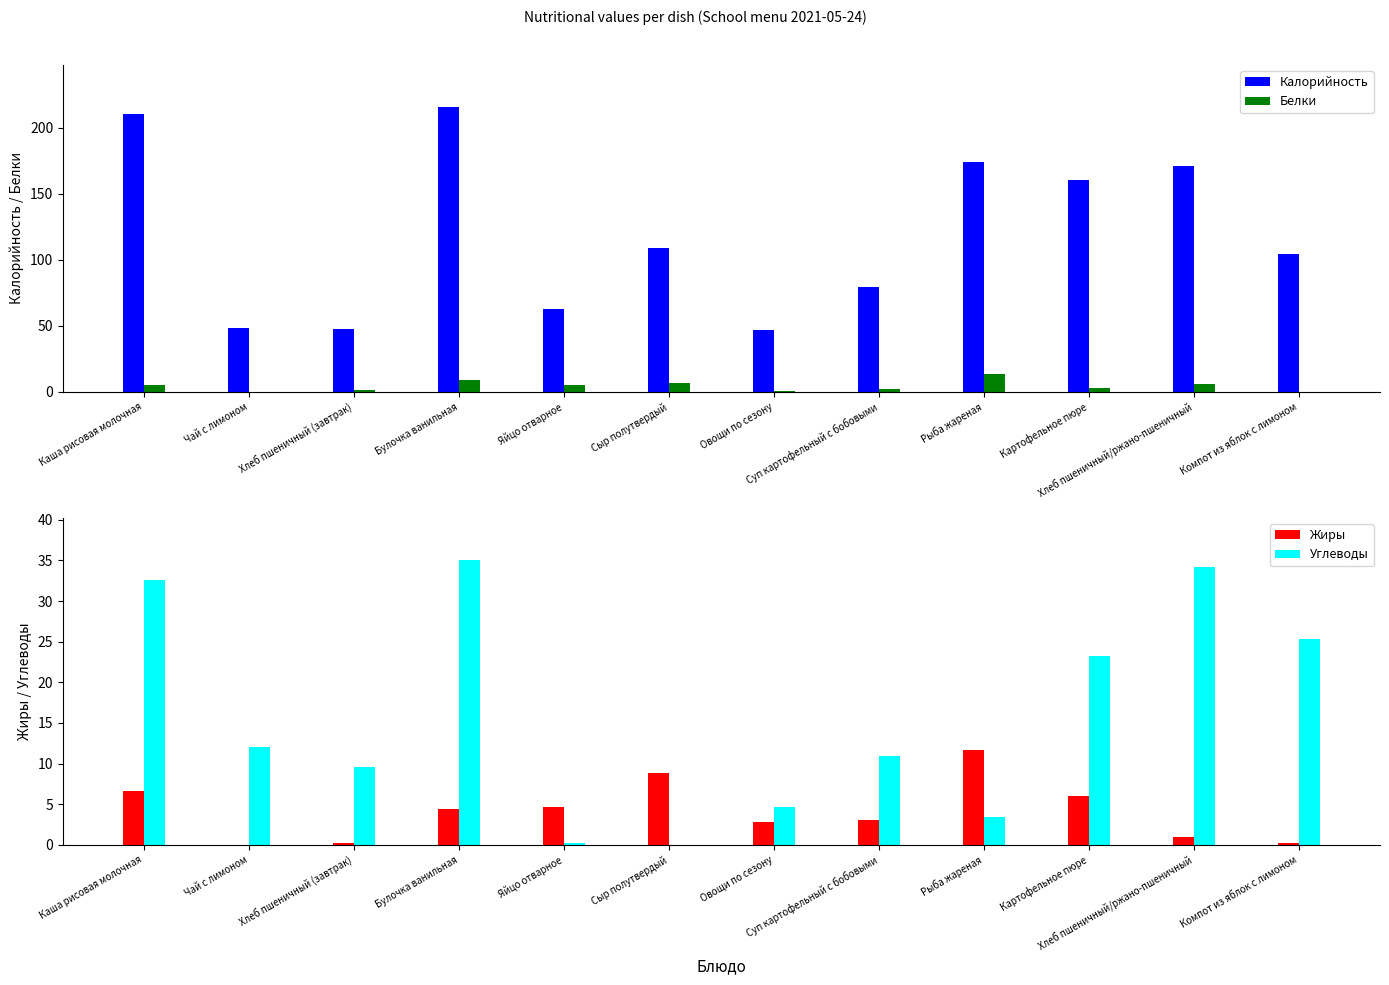

True or false: Жиры has a value of 8.9 at Каша рисовая молочная.

False